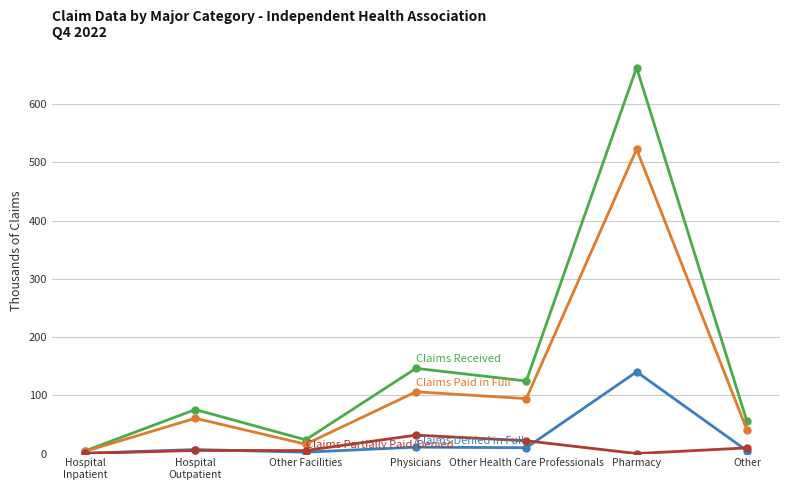

Which category has the highest value across all series?

Pharmacy